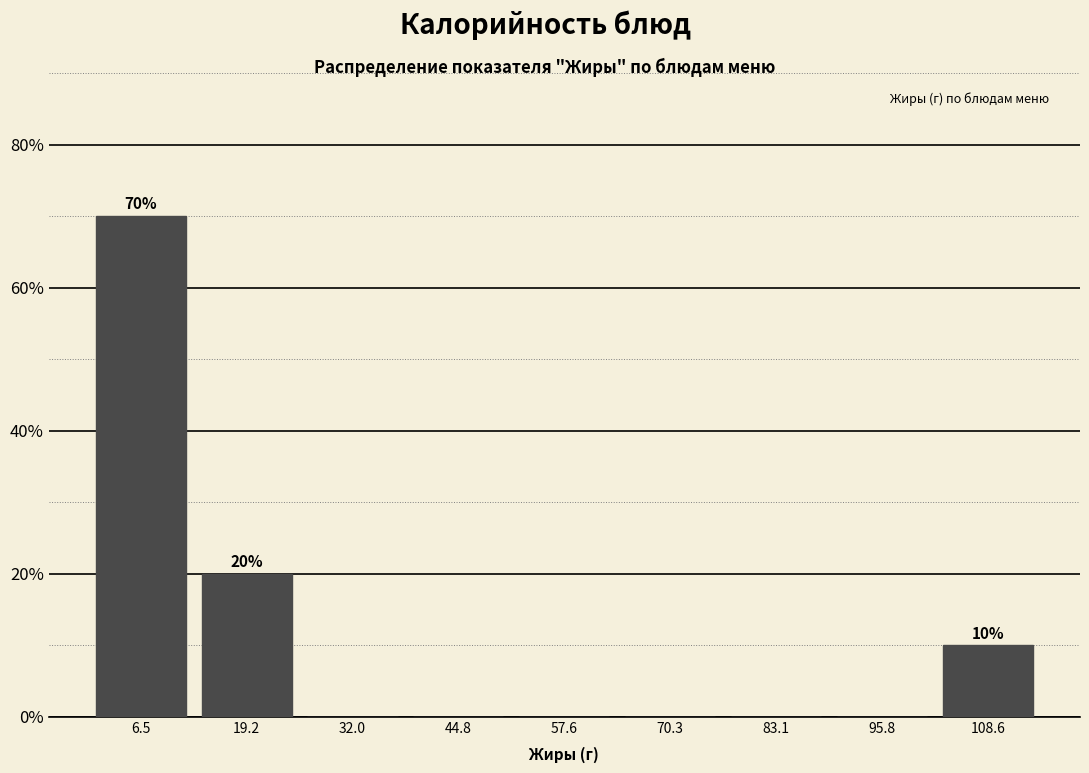

Which range on the x-axis has the tallest bar?

0 to 12